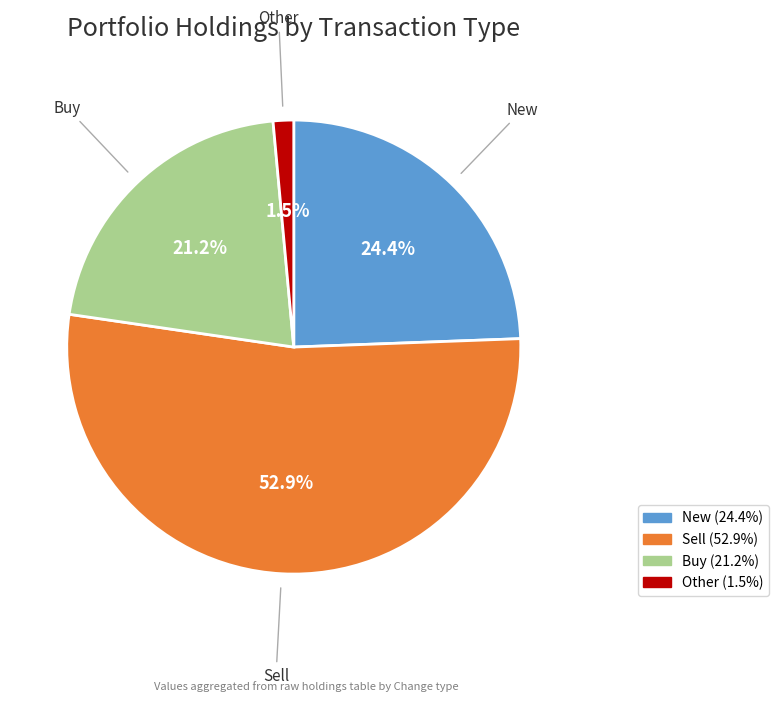

Is there a majority slice in this chart?

Yes